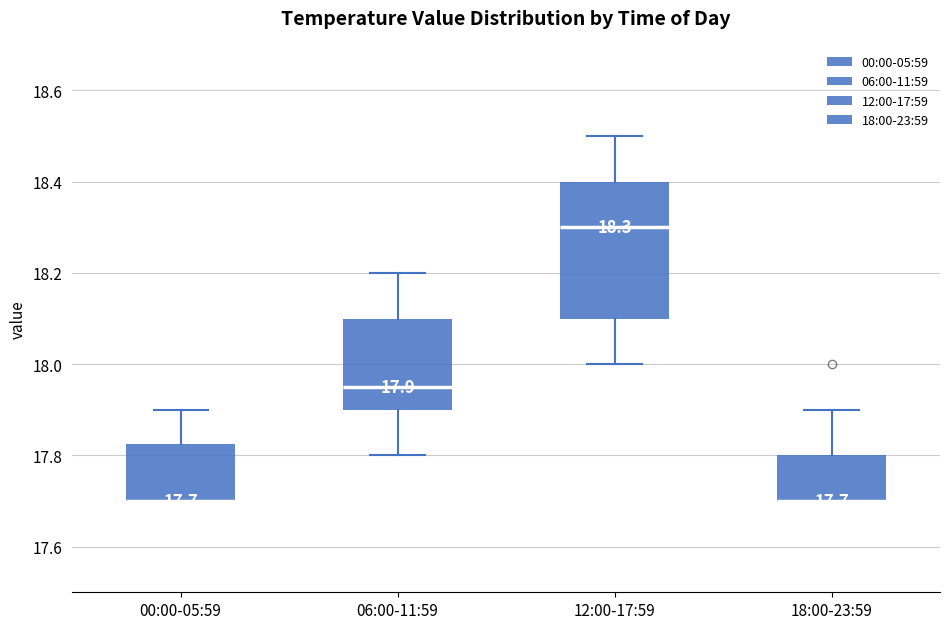

Comparing the boxes themselves (not the whiskers), which one is the tallest?

12:00-17:59